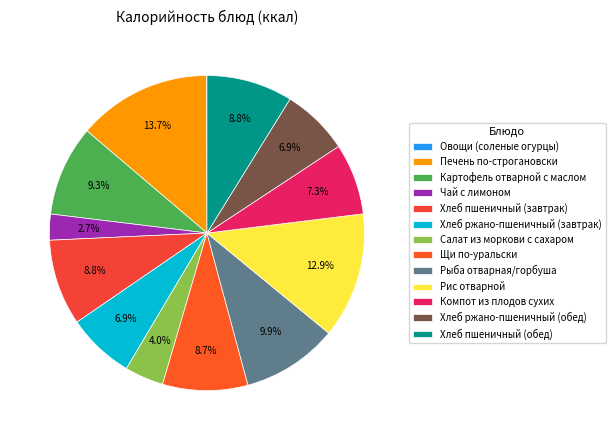

The Компот из плодов сухих slice represents 7% of the pie. True or false?

True